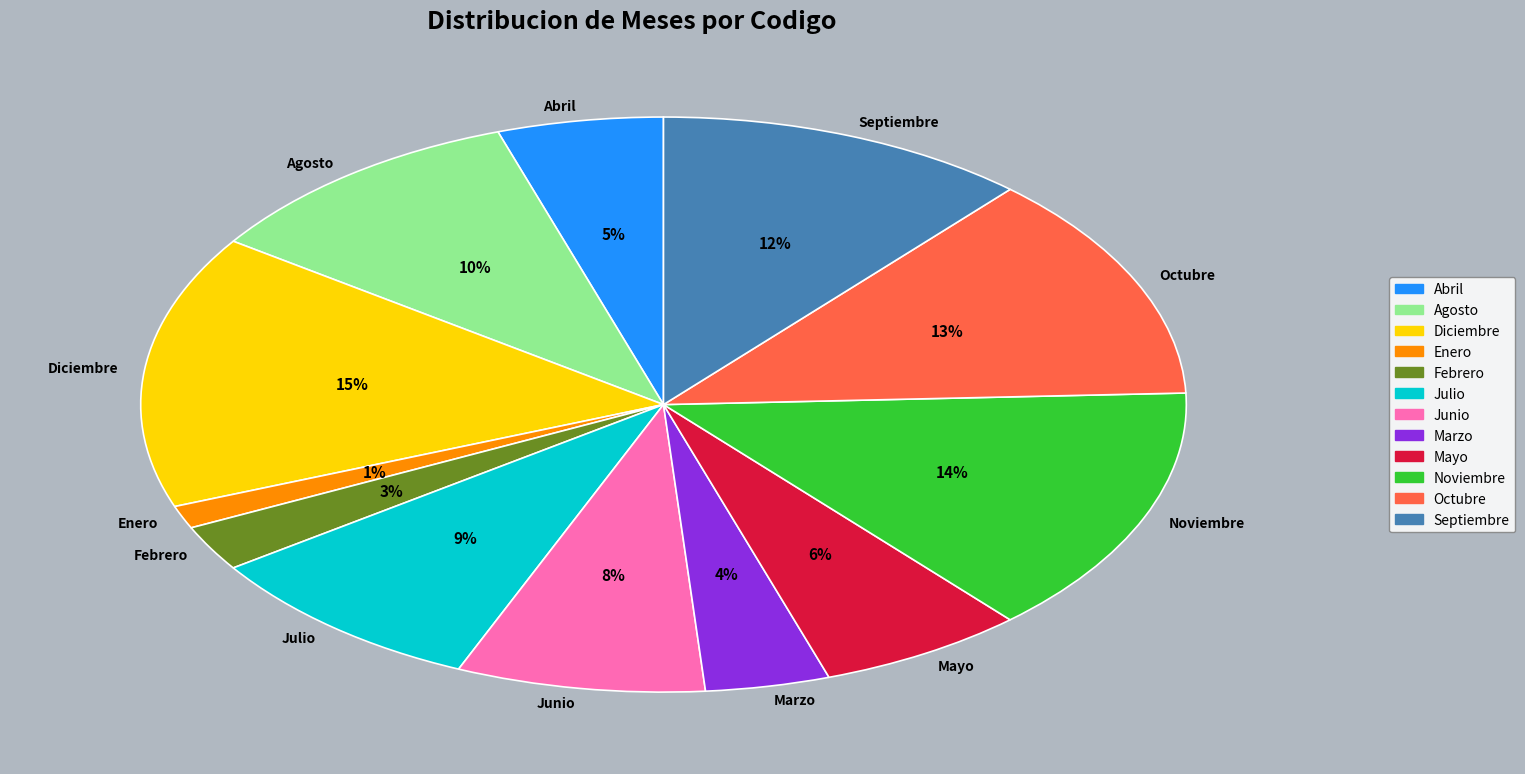

What is the largest slice in the pie chart?

Diciembre